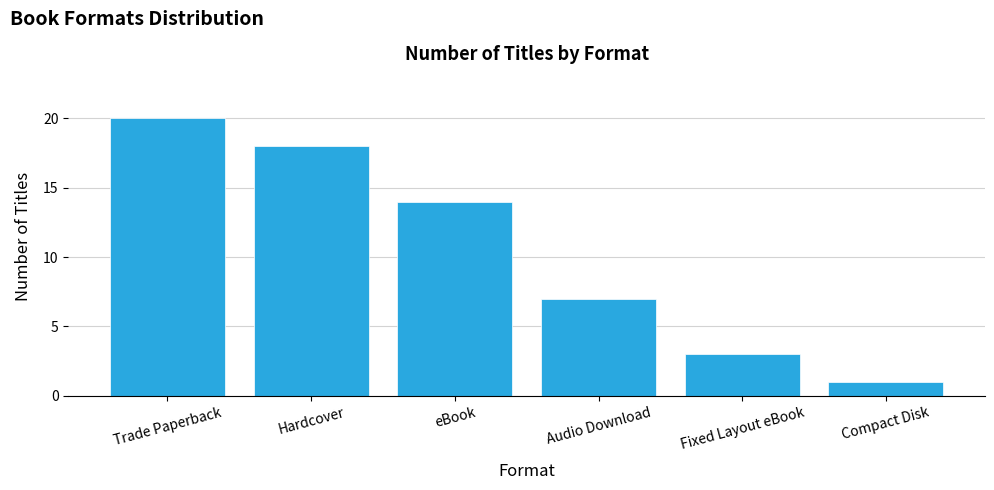

What is the minimum value shown in the chart?

1